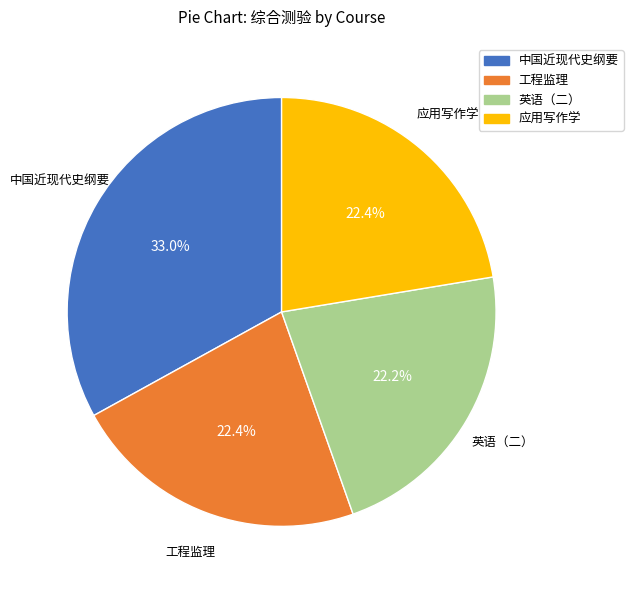

How many segments does this pie chart have?

4